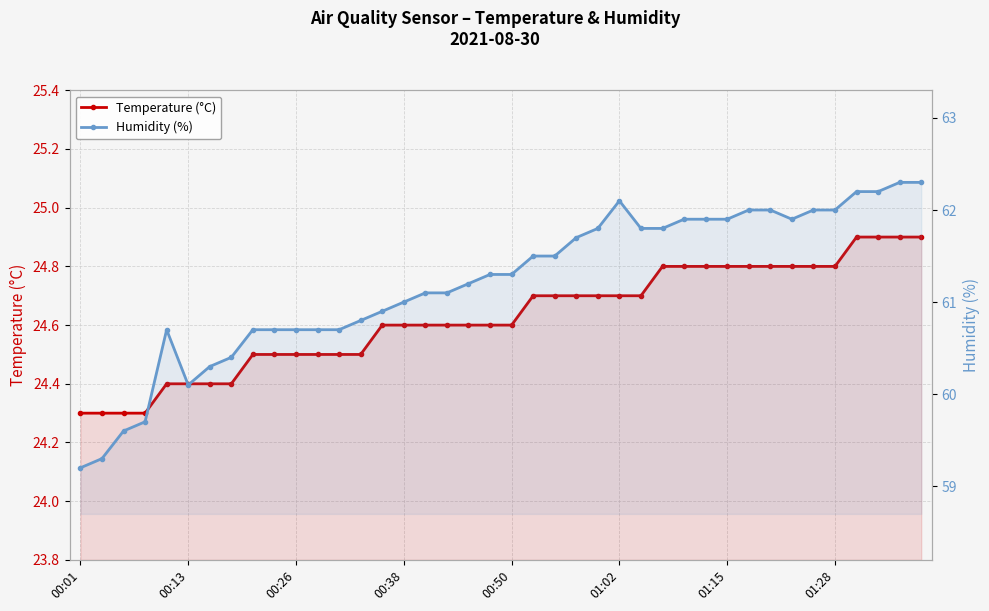

Rank the series at 31 from highest to lowest value.

Humidity (%), Temperature (°C)